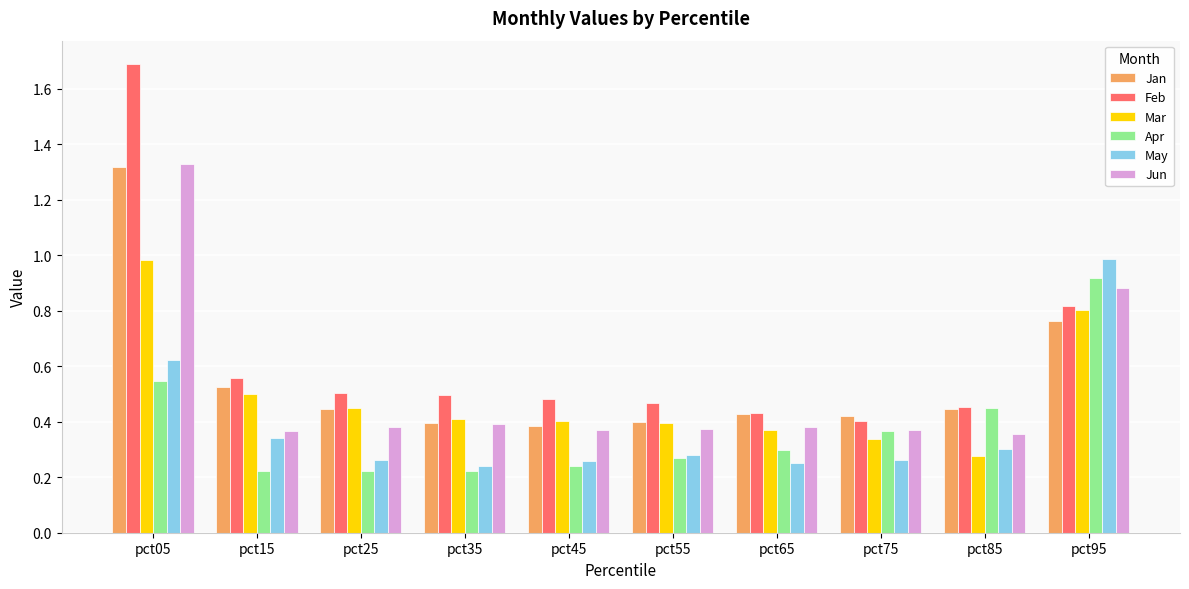

What is the sum of all Mar values?

4.9